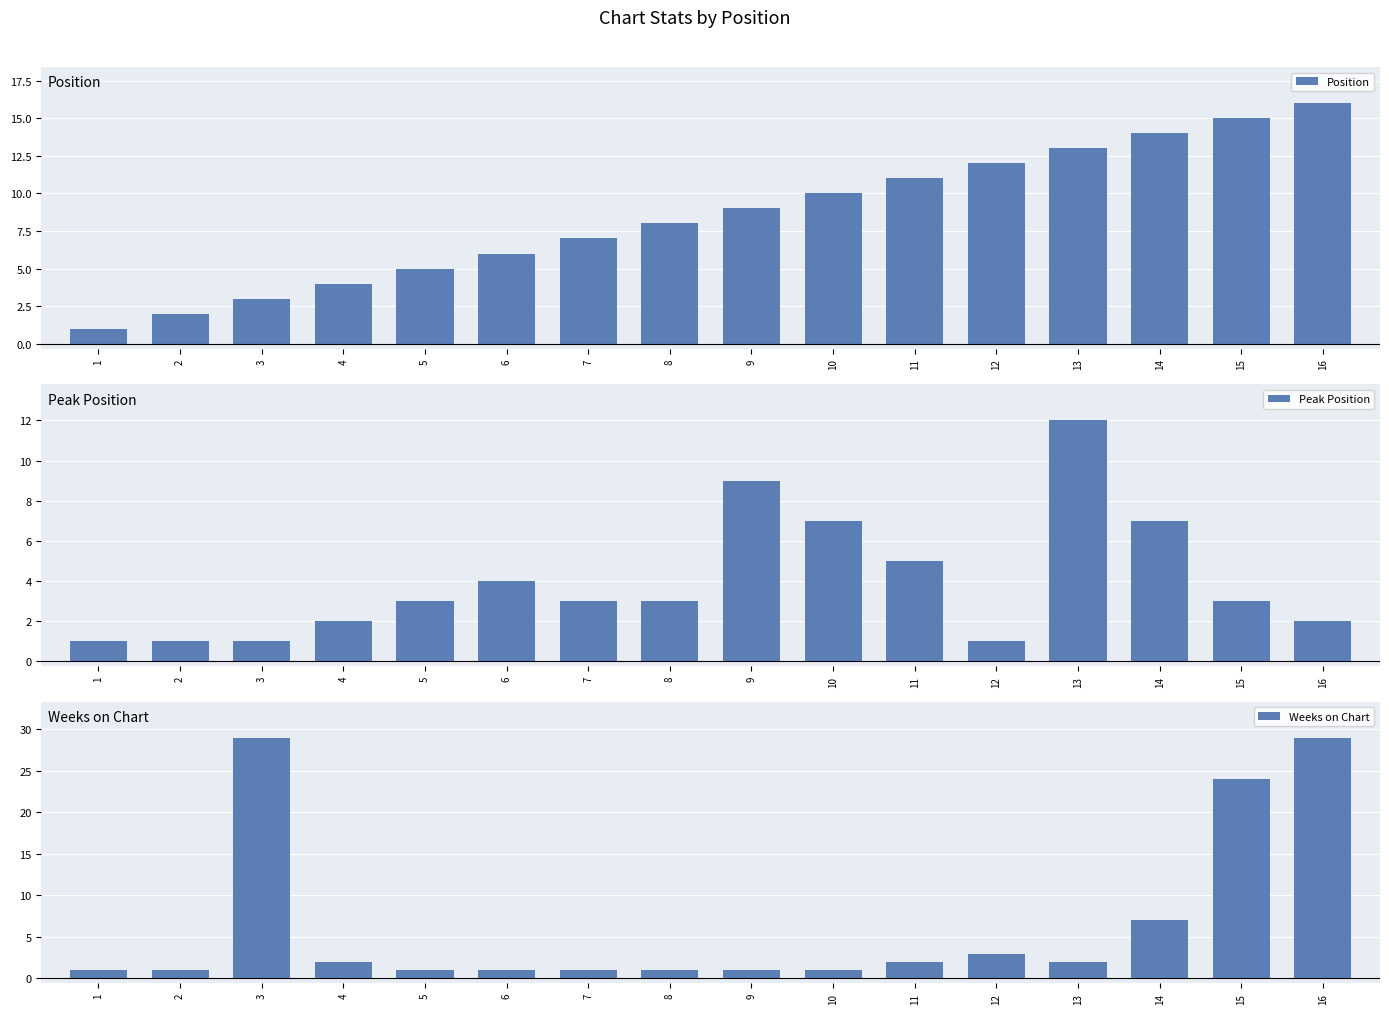

Reading left to right, extract all data points from this chart.

Position: 1	2	3	4	5	6	7	8	9	10	11	12	13	14	15	16
Peak Position: 1	1	1	2	3	4	3	3	9	7	5	1	12	7	3	2
Weeks on Chart: 1	1	29	2	1	1	1	1	1	1	2	3	2	7	24	29